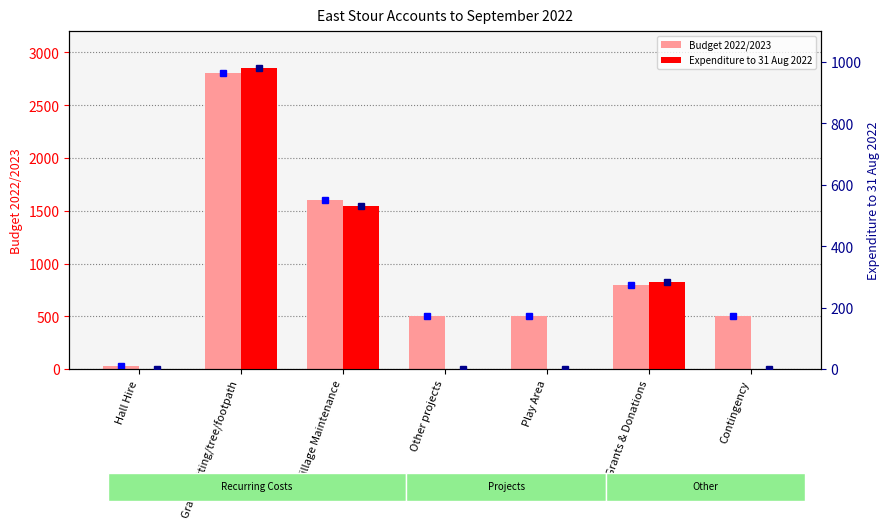

How many Budget 2022/2023 values are between 500 and 1600?

5